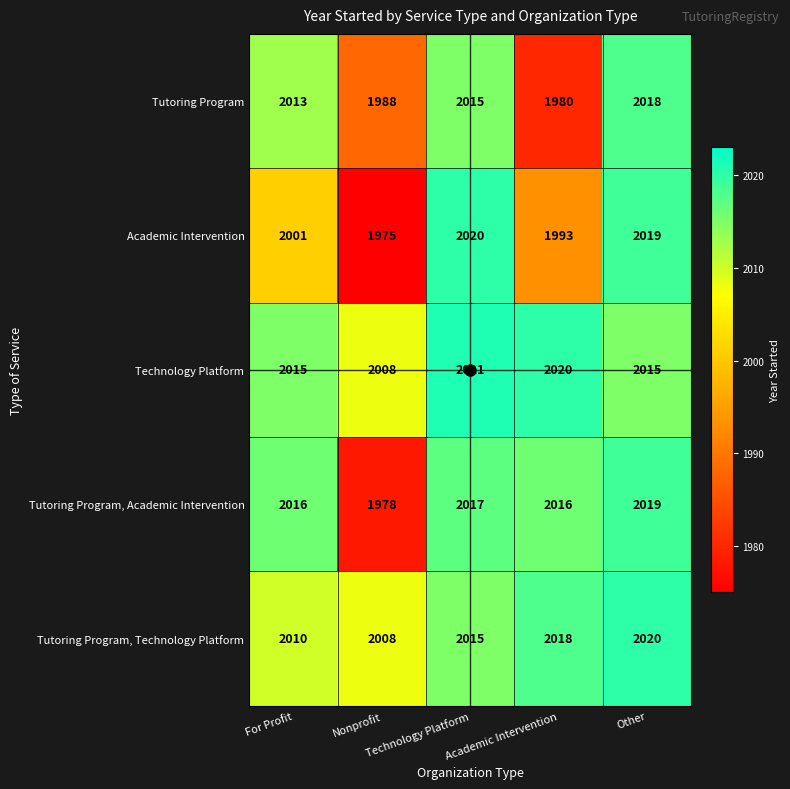

What is the difference between the maximum and minimum values in the Tutoring Program series?

38